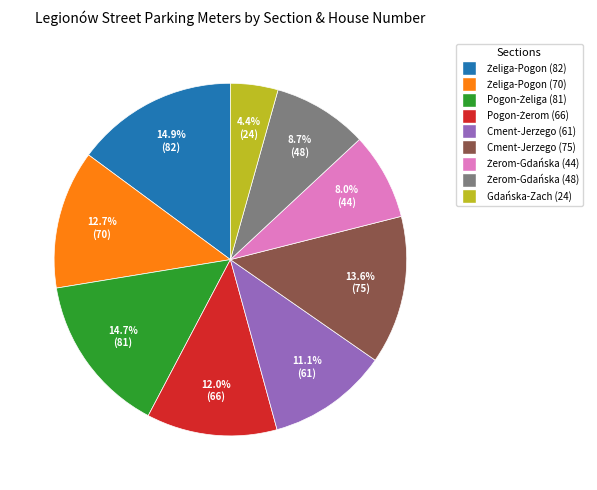

Is there any slice that represents more than half of the pie?

No